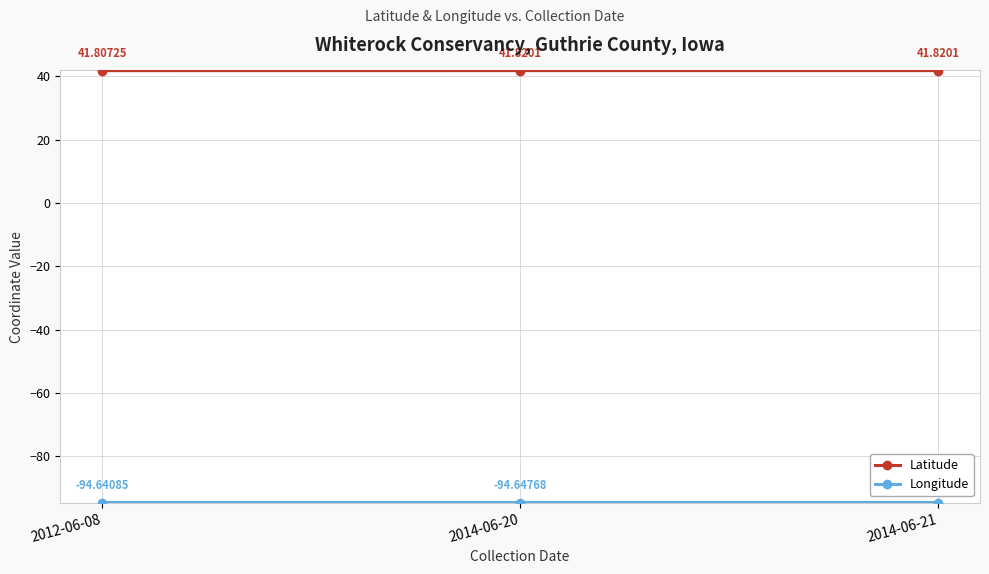

Which series has the largest total across all categories?

Latitude